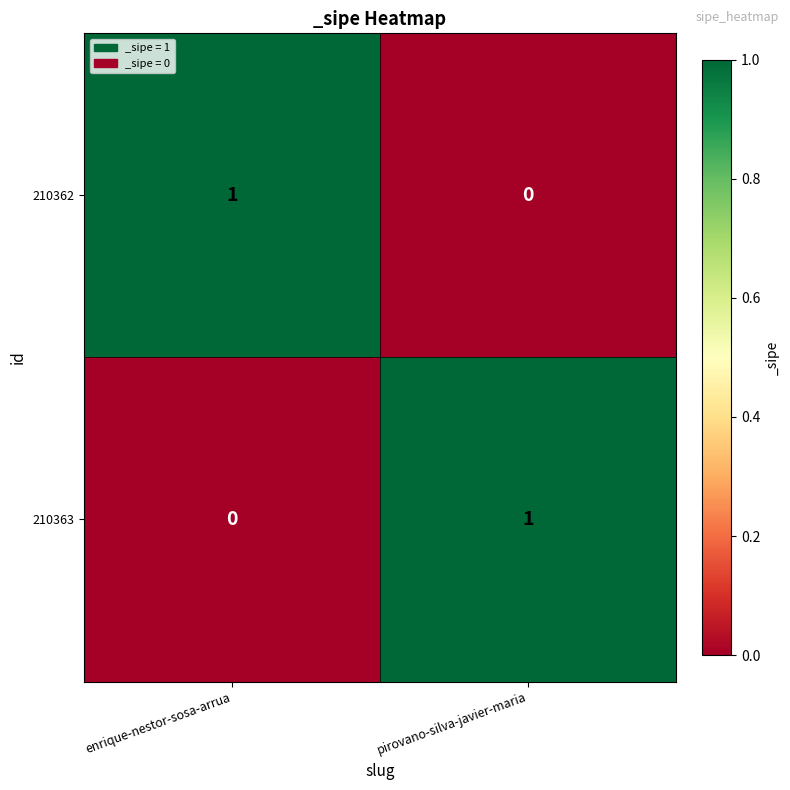

Is the value of 210363 at enrique-nestor-sosa-arrua greater than the value of 210362 at enrique-nestor-sosa-arrua?

No